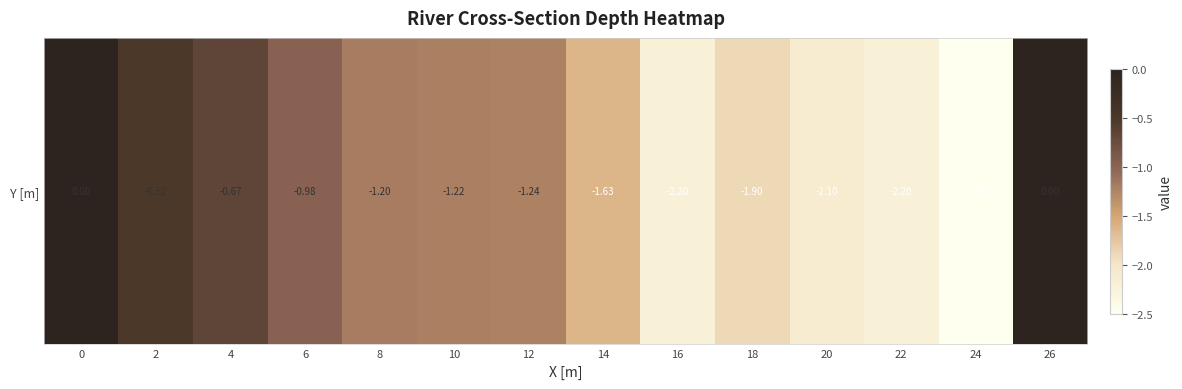

What is the change in value from 8 to 22?

-1.0